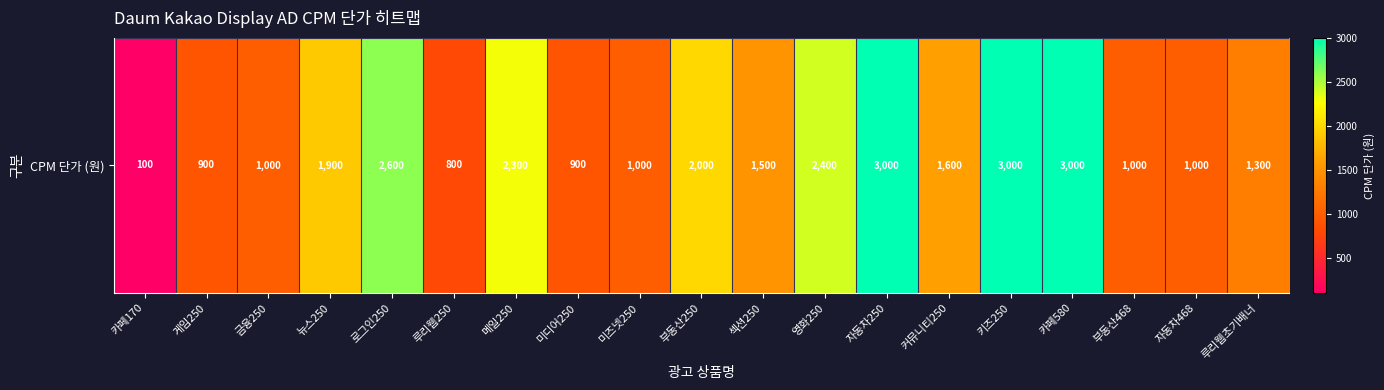

Rank the categories by value from highest to lowest.

자동차250, 키즈250, 카페580, 로그인250, 영화250, 메일250, 부동산250, 뉴스250, 커뮤니티250, 섹션250, 루리웹초기배너, 금융250, 미즈넷250, 부동산468, 자동차468, 게임250, 미디어250, 루리웹250, 카페170